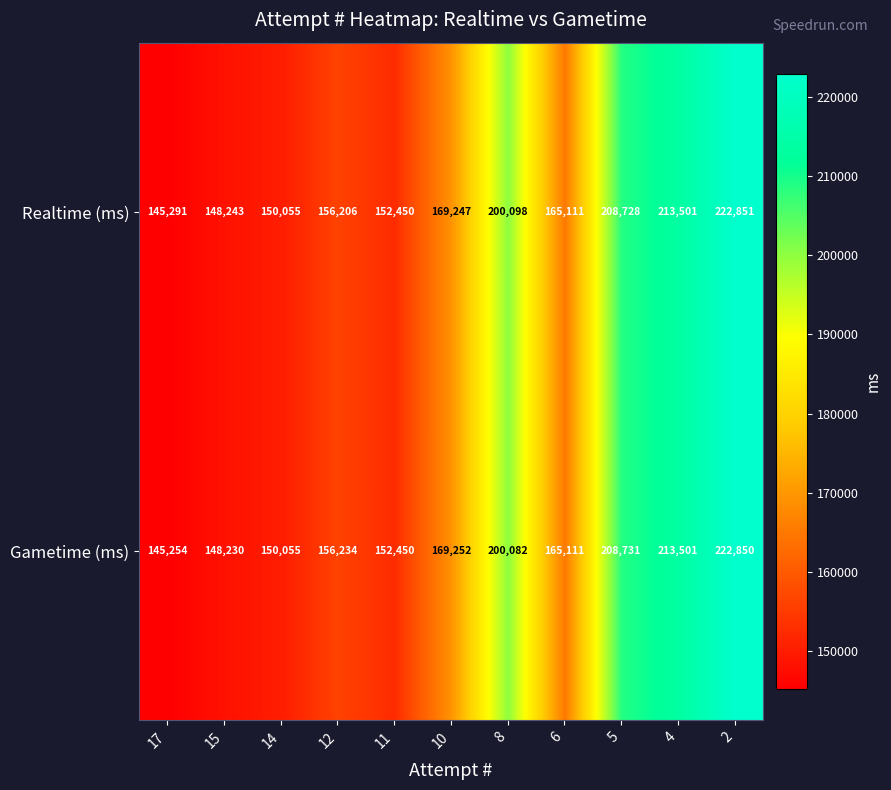

Which series has the widest spread of values?

Gametime (ms)